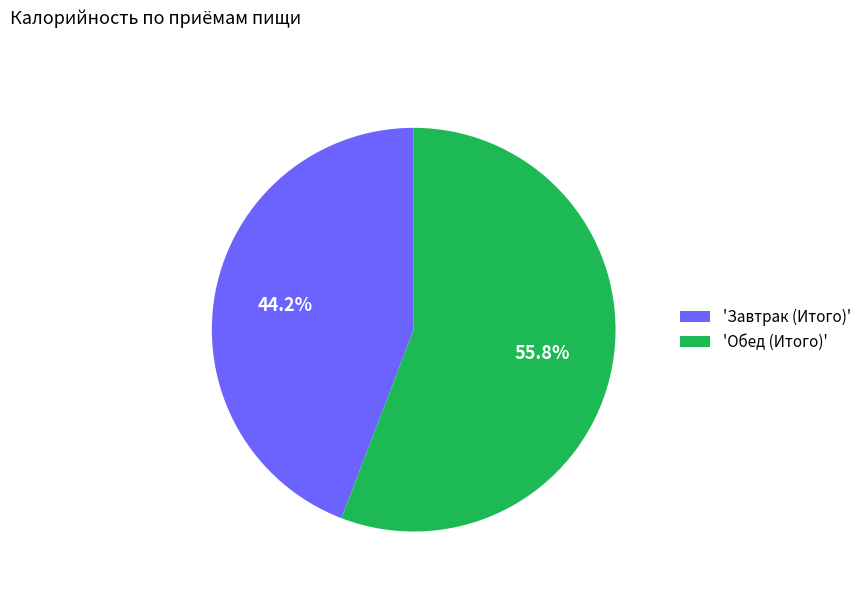

Does any single category account for the majority?

Yes